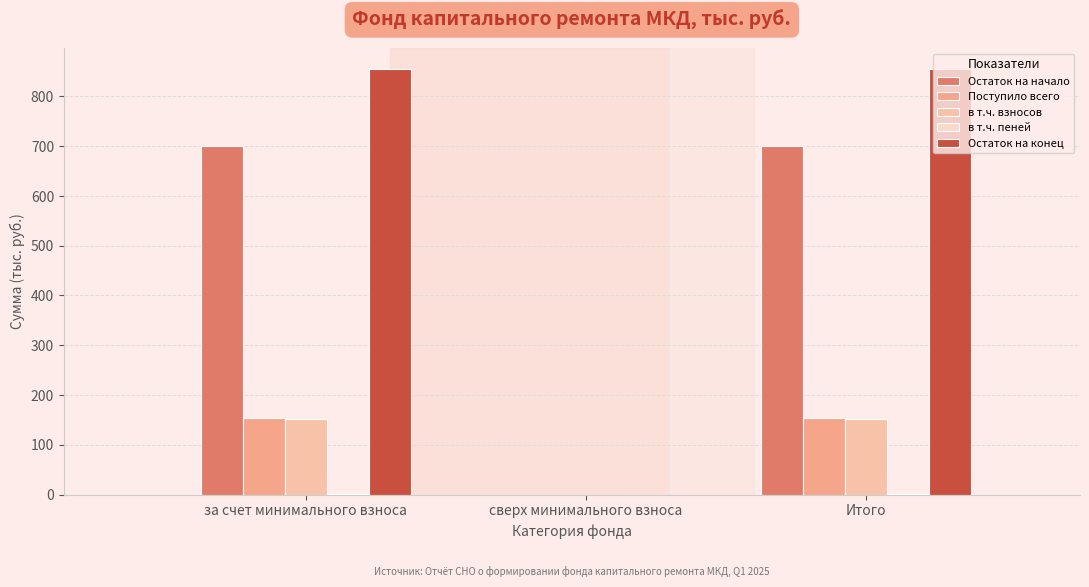

Where is в т.ч. пеней nearest to the value 1?

сверх минимального взноса